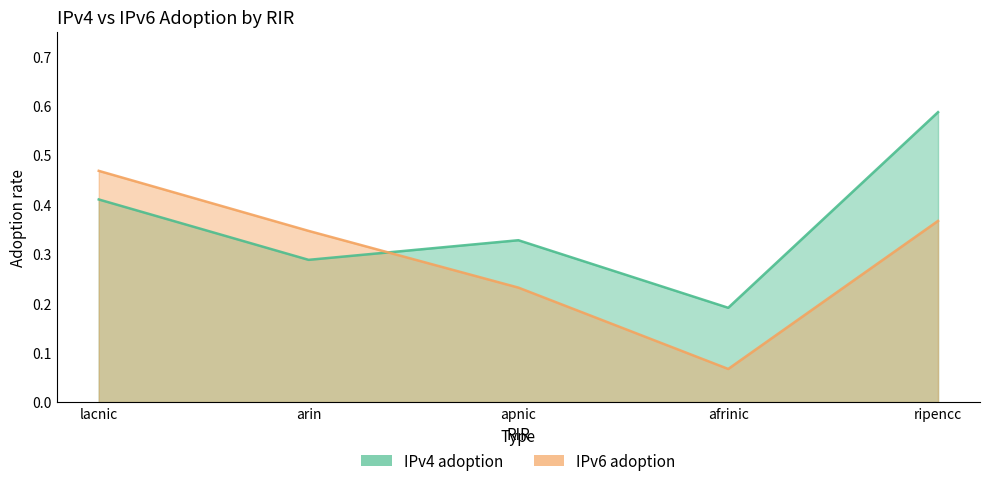

True or false: IPv6 adoption has a value of 0.5 at lacnic.

True